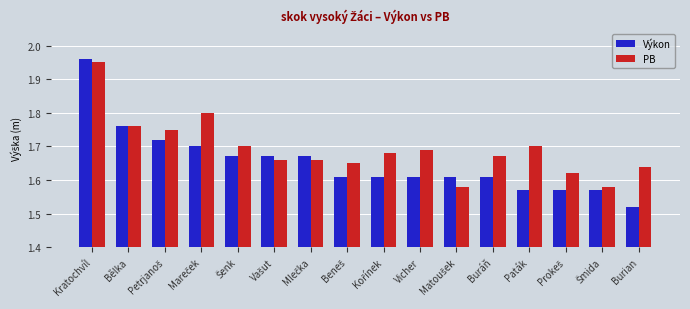

What is the difference between the maximum and minimum values in the Výkon series?

0.4